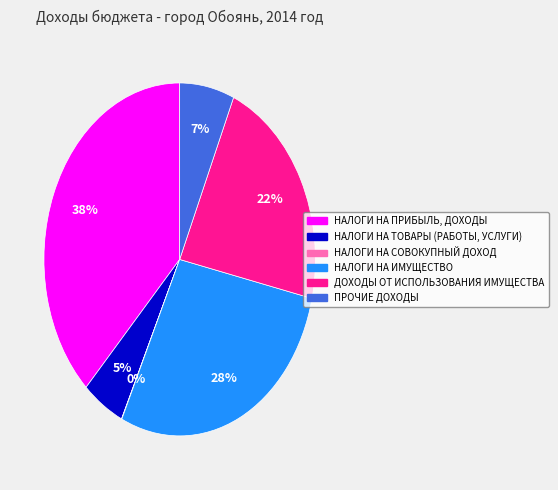

To the nearest percent, what is the combined percentage of НАЛОГИ НА ТОВАРЫ (РАБОТЫ, УСЛУГИ) and ПРОЧИЕ ДОХОДЫ?

12%